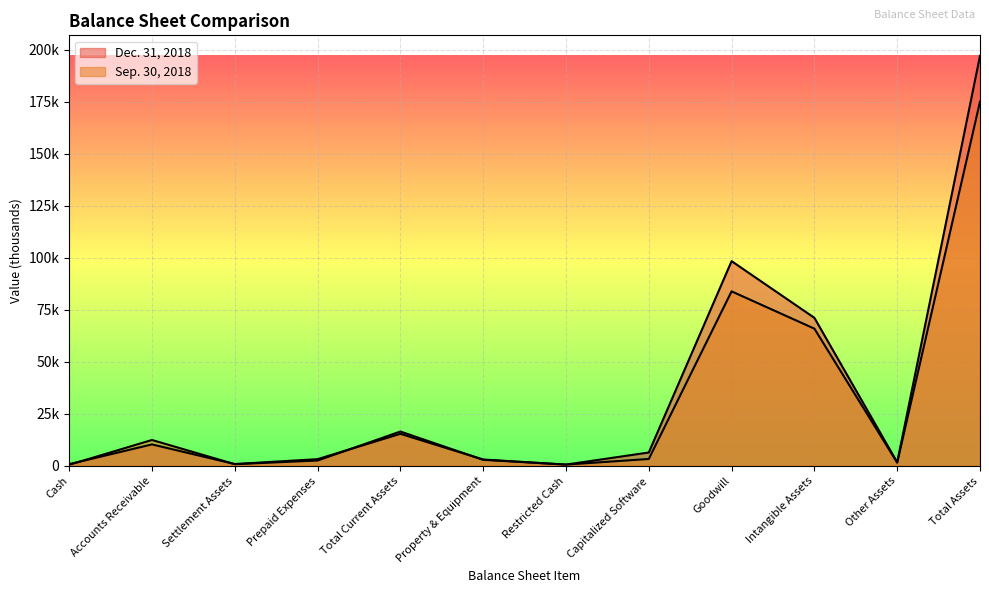

How many data points in Dec. 31, 2018 are less than 6482?

6